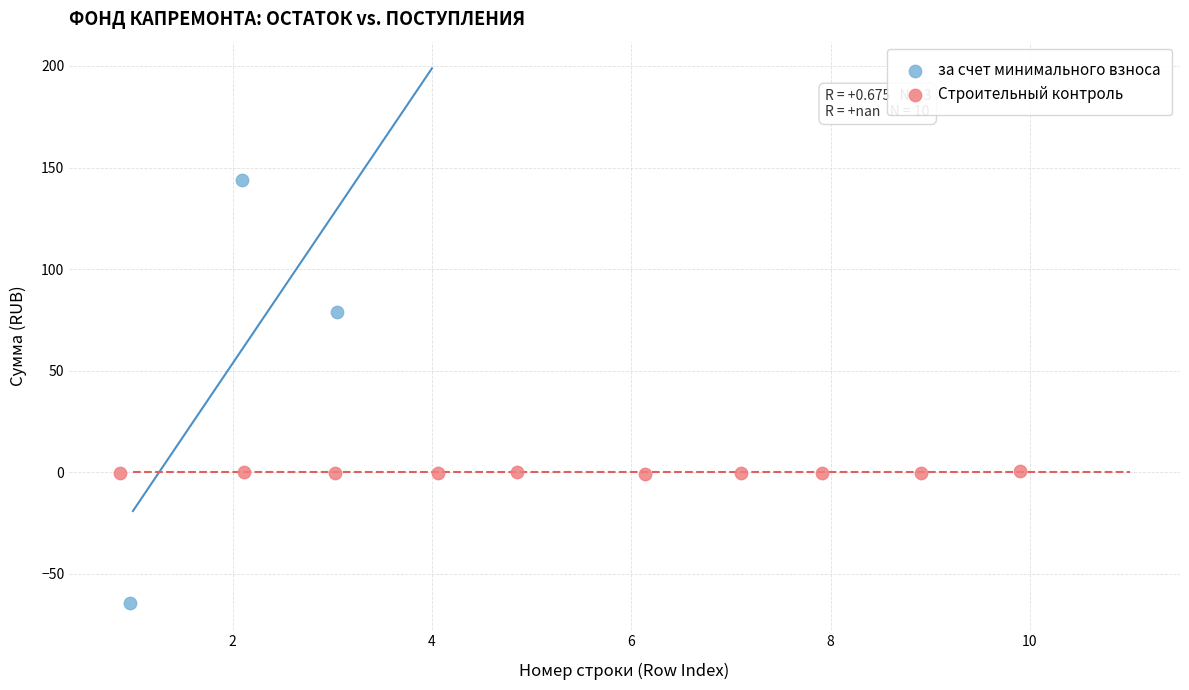

Which series has the widest spread of Y values?

за счет минимального взноса